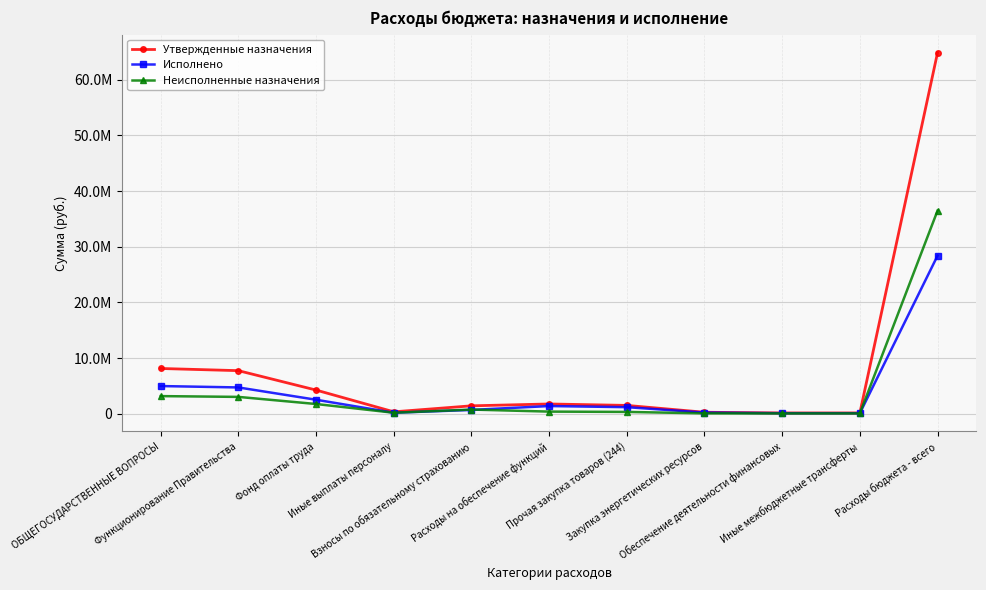

Rank the categories by Исполнено value from lowest to highest.

Обеспечение деятельности финансовых, Иные межбюджетные трансферты, Иные выплаты персоналу, Закупка энергетических ресурсов, Взносы по обязательному страхованию, Прочая закупка товаров (244), Расходы на обеспечение функций, Фонд оплаты труда, Функционирование Правительства, ОБЩЕГОСУДАРСТВЕННЫЕ ВОПРОСЫ, Расходы бюджета - всего